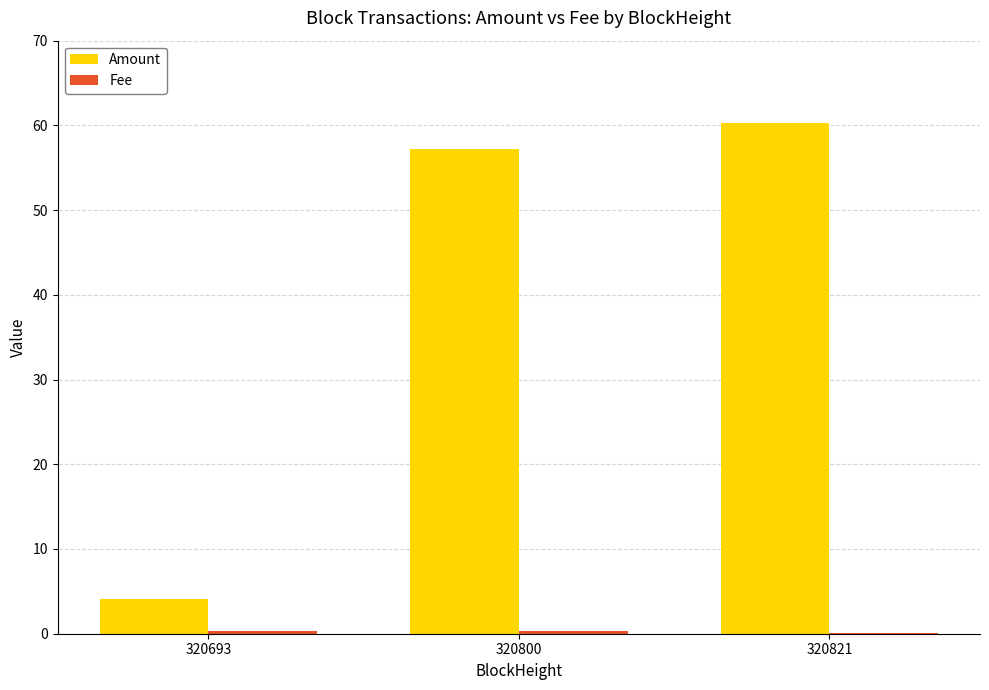

True or false: Amount has a value of 99.4 at 320800.

False